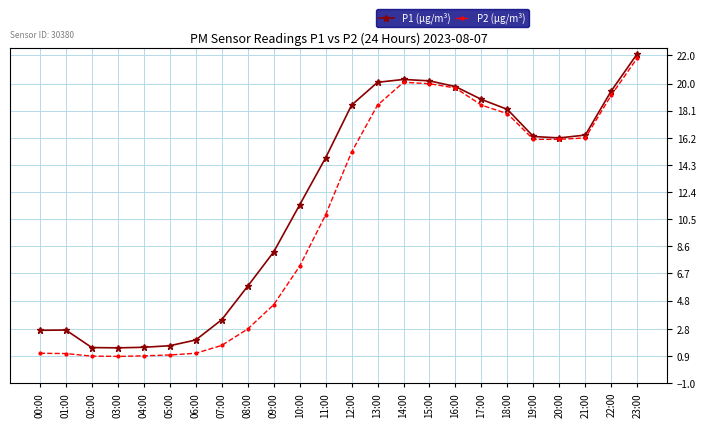

What is the label of the 7th point from the right?

17:00